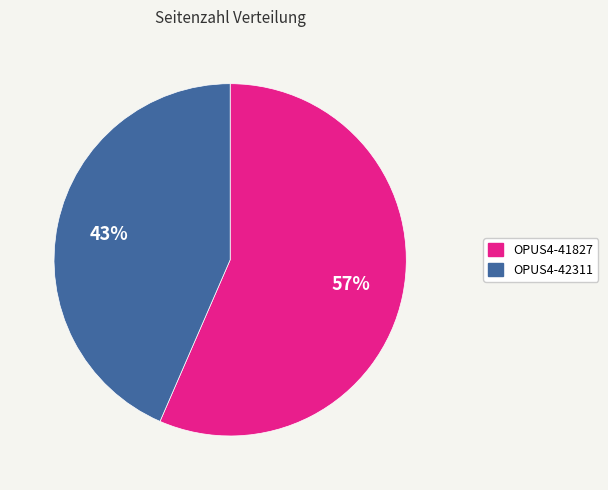

To the nearest percent, what portion does OPUS4-42311 represent?

43%